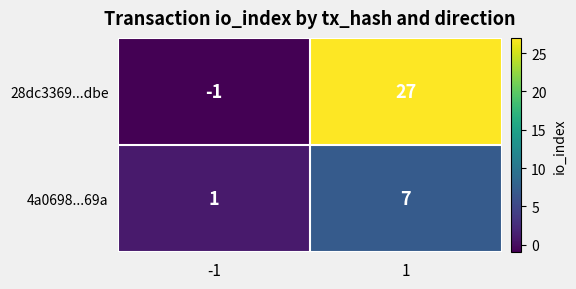

Which series has the largest range (max minus min)?

28dc3369...dbe